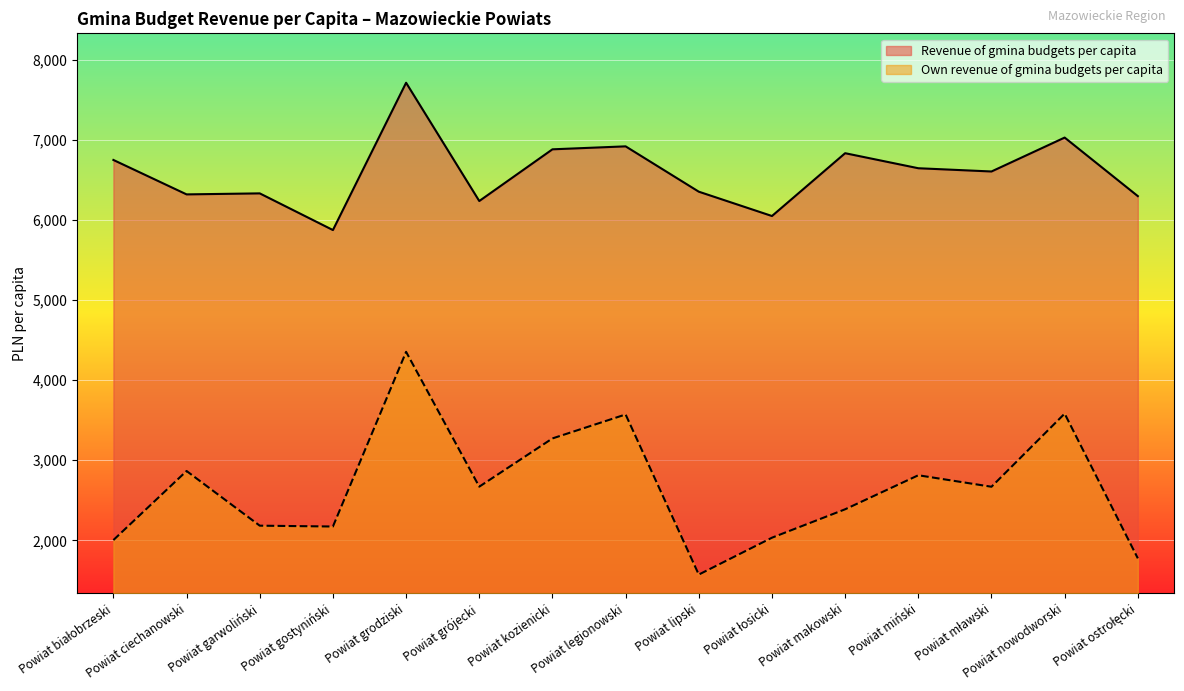

What is the difference between the maximum and second lowest values in the Revenue of gmina budgets per capita series?

1664.8